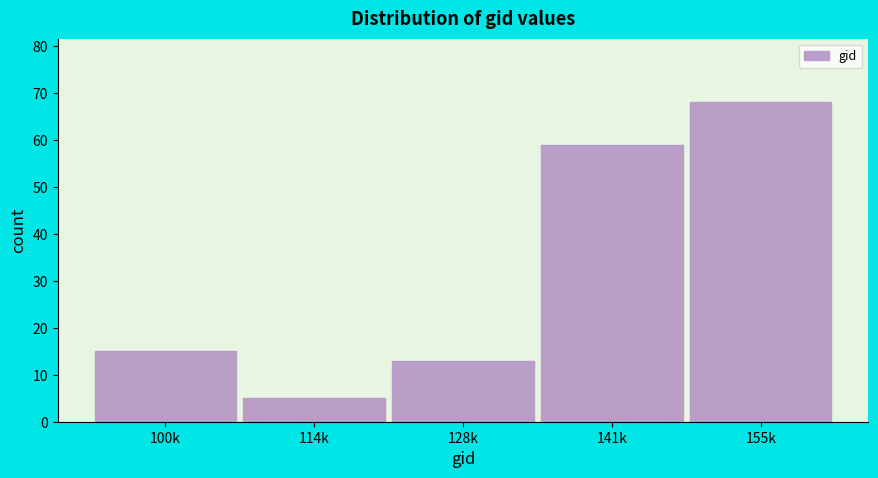

Reading left to right, what are all the values shown in this chart?

100k=15	114k=5	128k=13	141k=59	155k=68